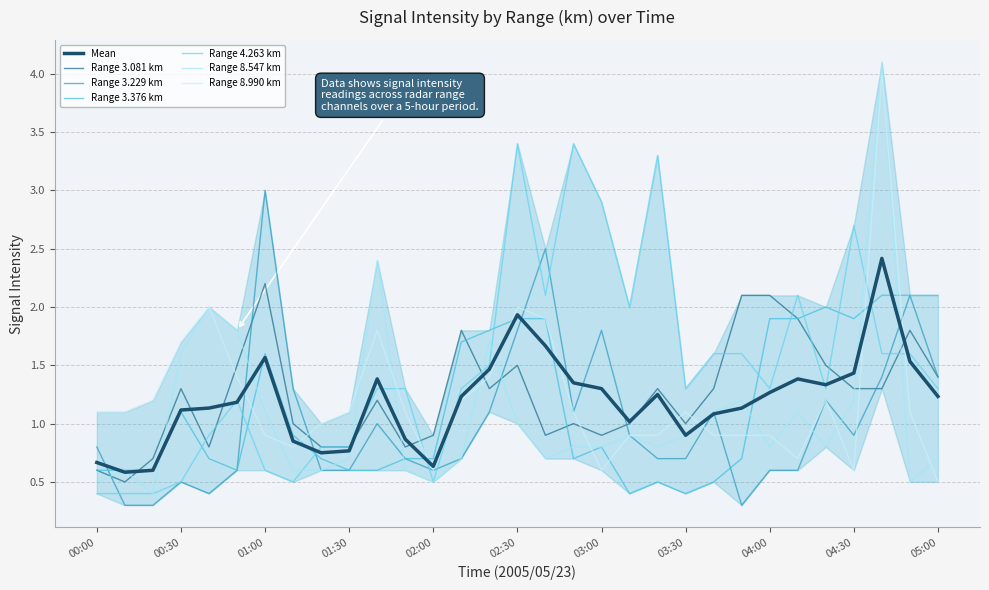

Which series ends up on top after the final intersection of 4.263 and 3.376?

3.376